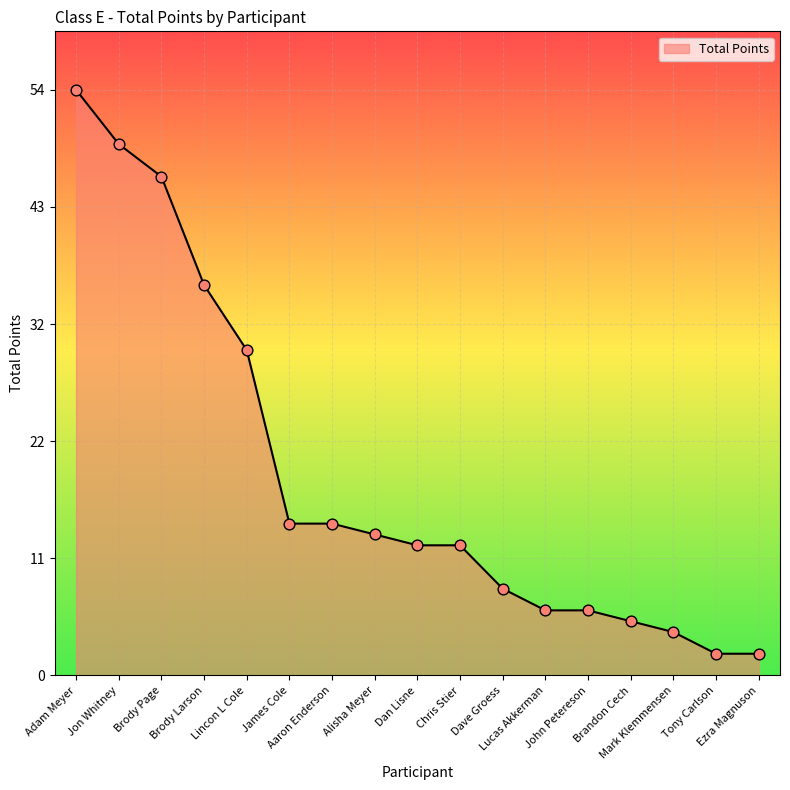

Approximately how many times larger is the value at Brody Larson compared to Brody Page?

0.8